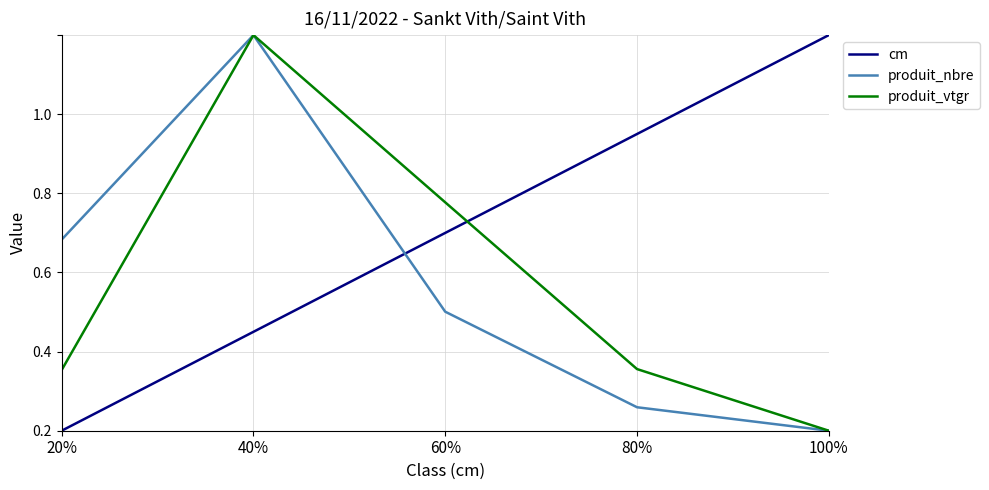

How many intersections are there between produit_nbre and cm?

1